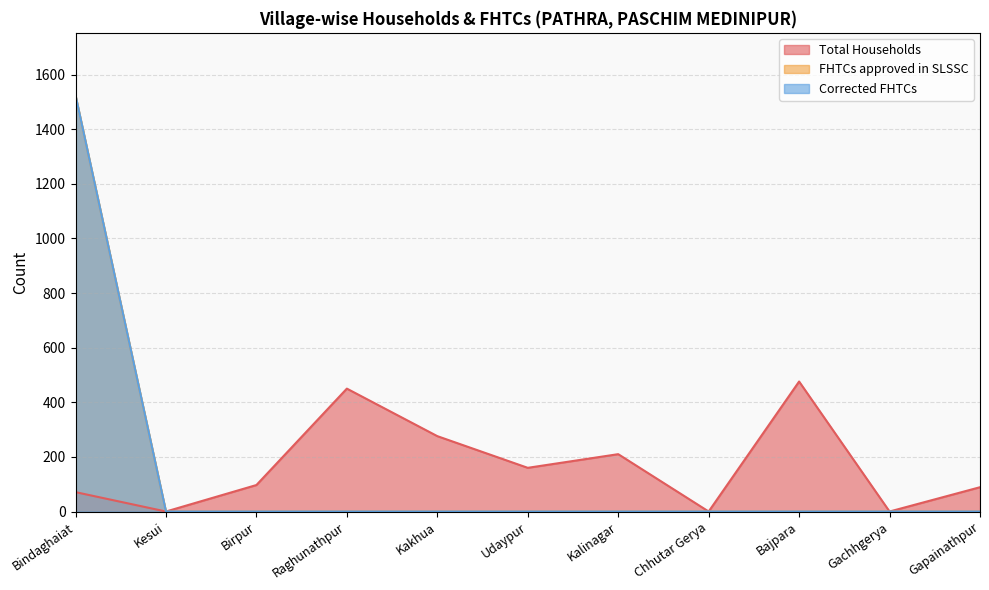

How many lines are shown in the chart?

3